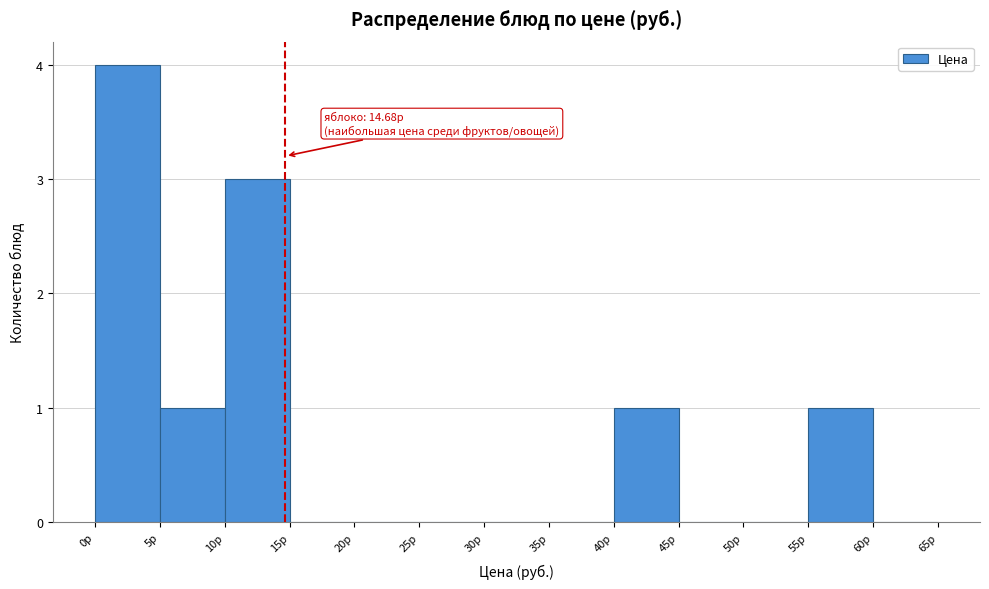

Which range on the x-axis has the tallest bar?

0 to 5